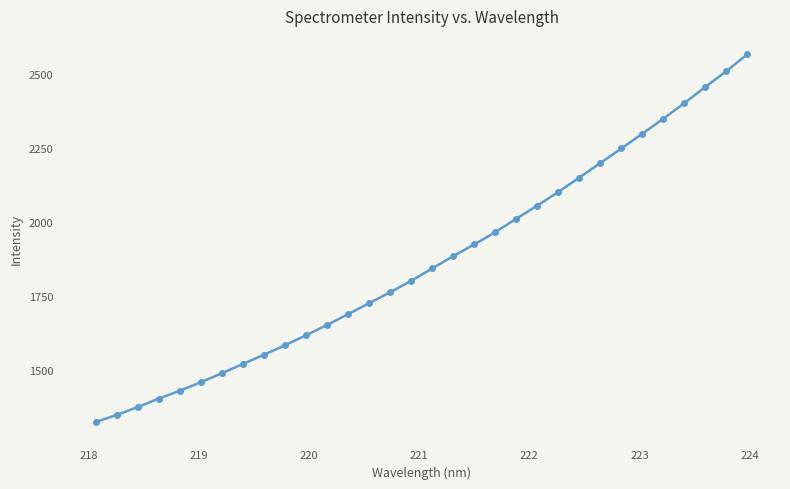

What is the smallest value displayed?

1323.4